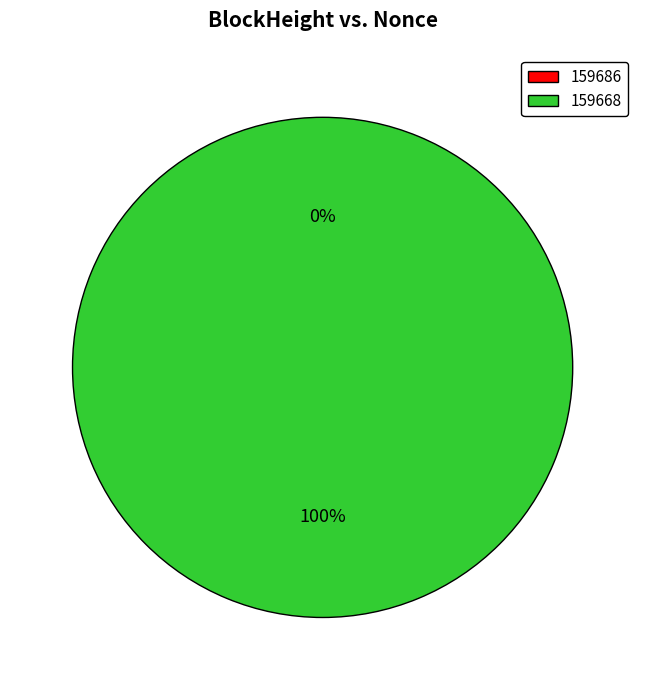

What is the largest slice in the pie chart?

159668